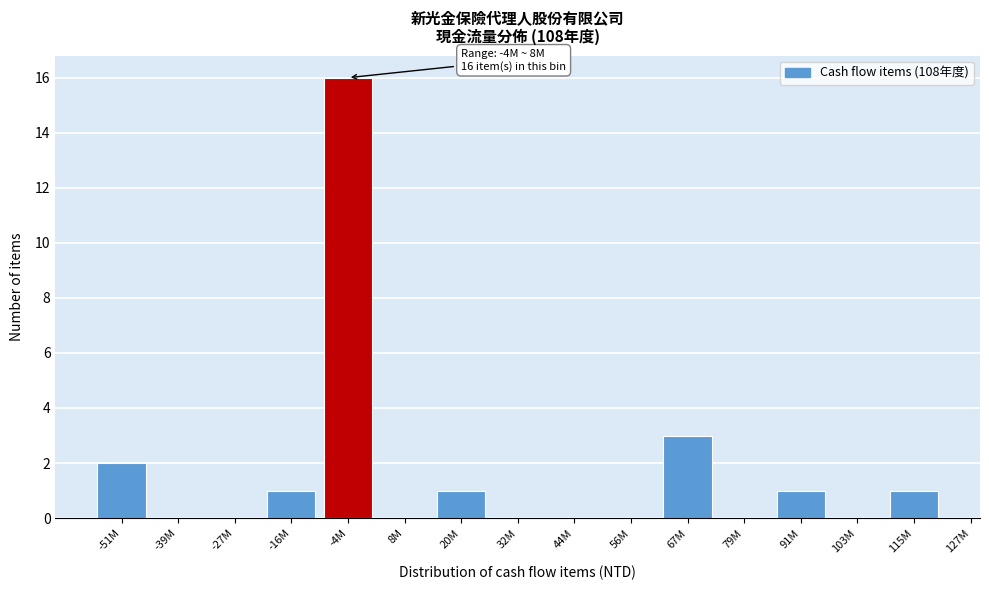

Reading right to left, what are all the values shown in this chart?

115M=1	103M=0	91M=1	79M=0	67M=3	56M=0	44M=0	32M=0	20M=1	8M=0	-4M=16	-16M=1	-27M=0	-39M=0	-51M=2